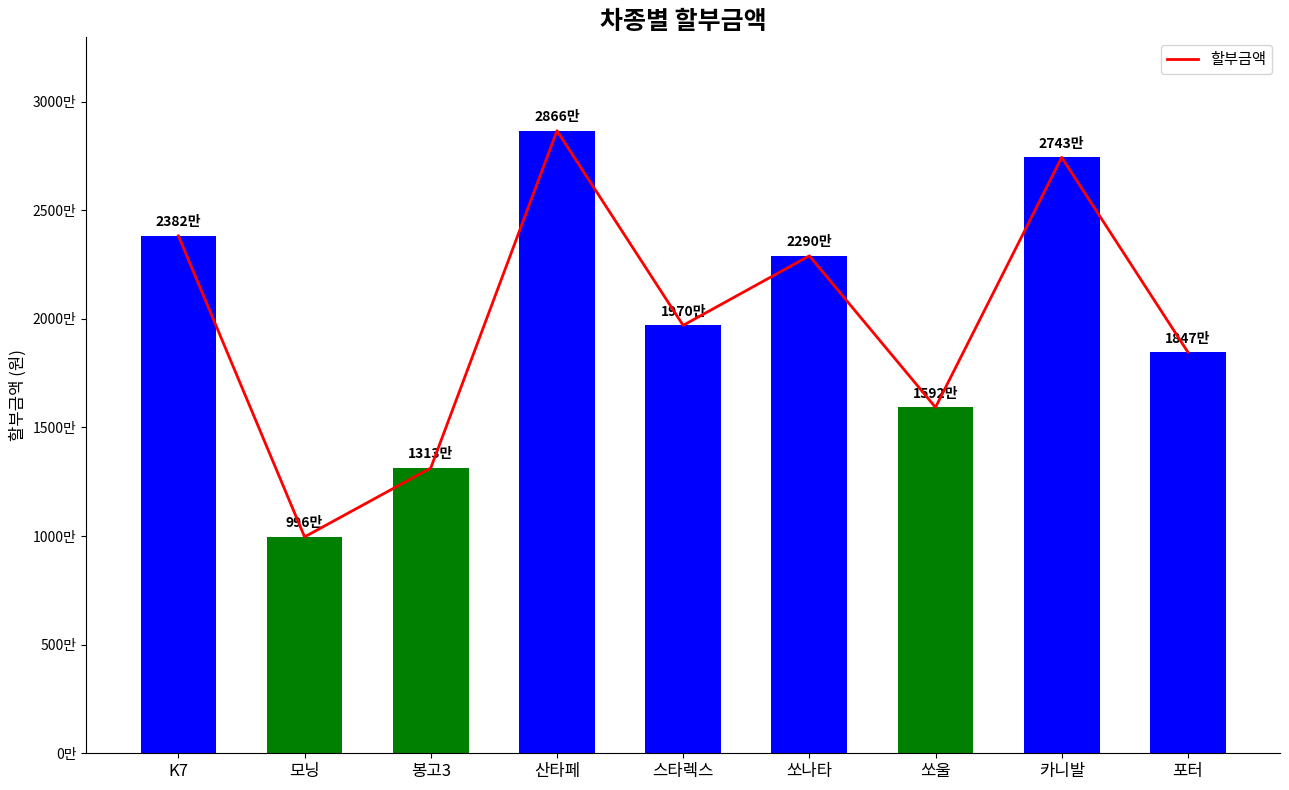

What is the change in value from K7 to 스타렉스?

-4120000.0